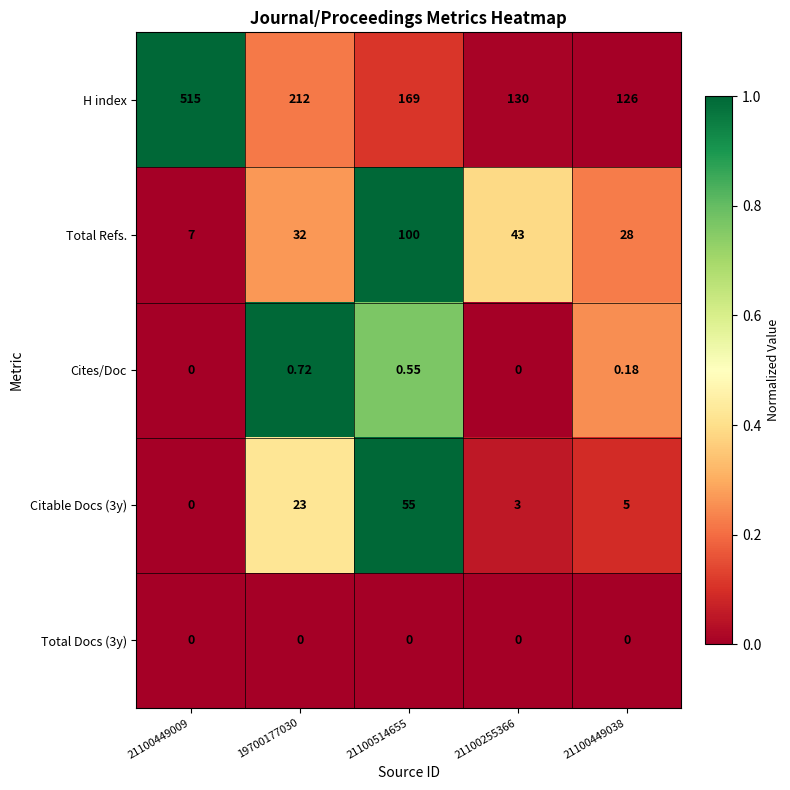

Which series has the widest spread of values?

H index